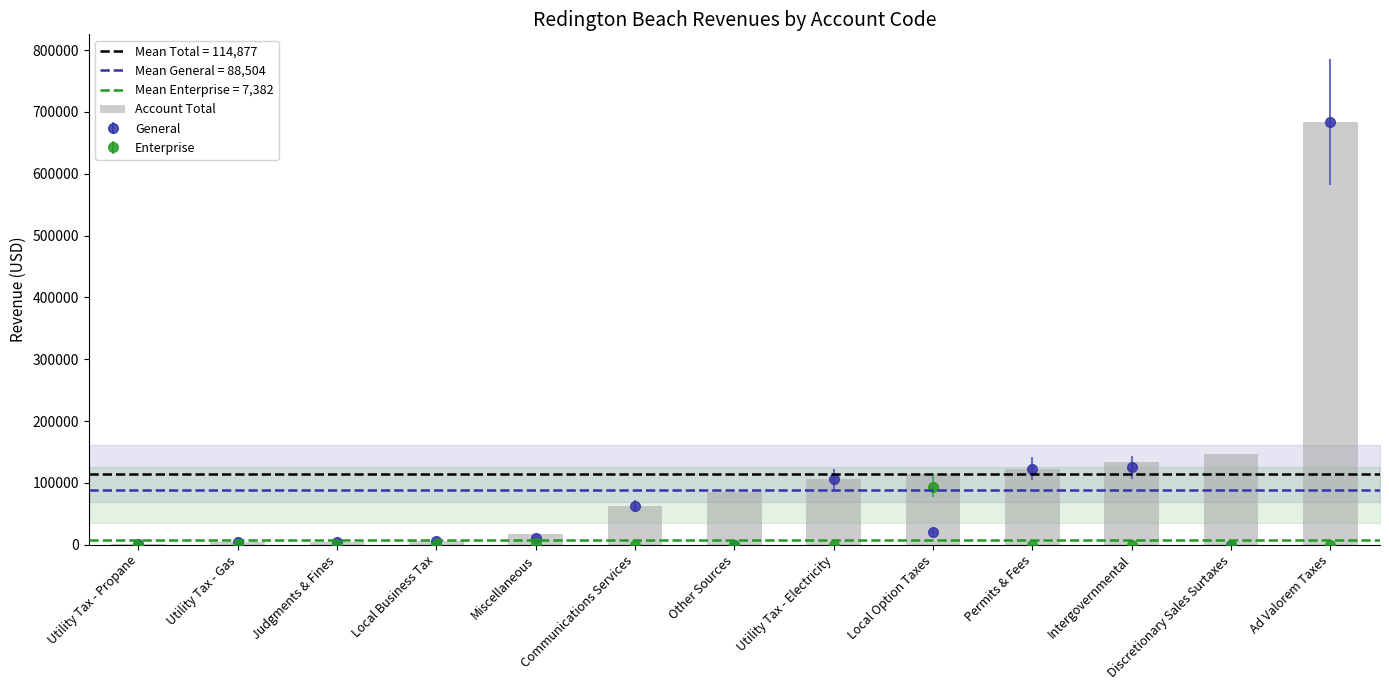

At which label is the value closest to 342254?

Discretionary Sales Surtaxes